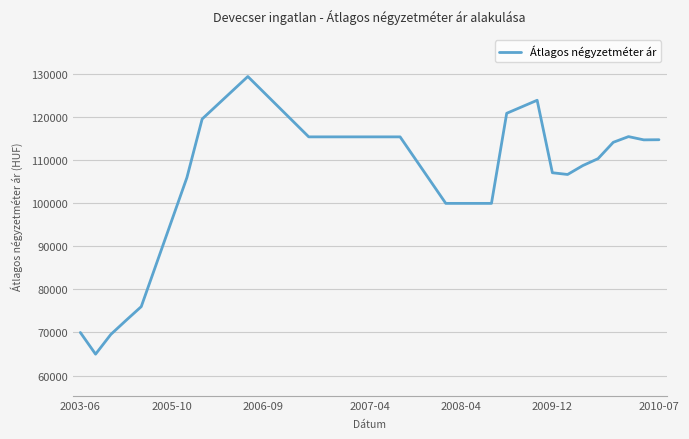

What is the smallest value displayed?

64965